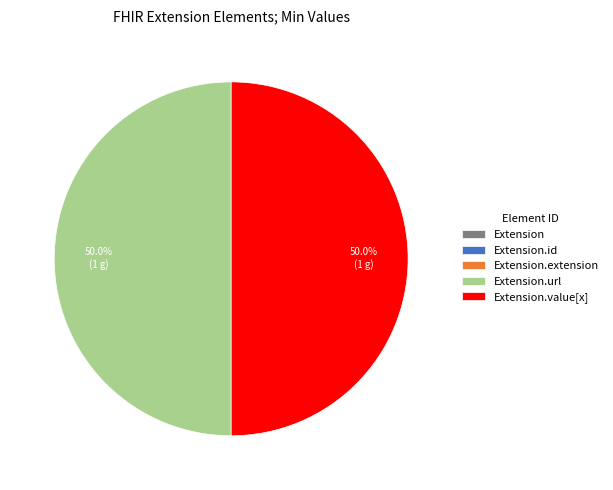

Does Extension.id represent more than half of the total?

No